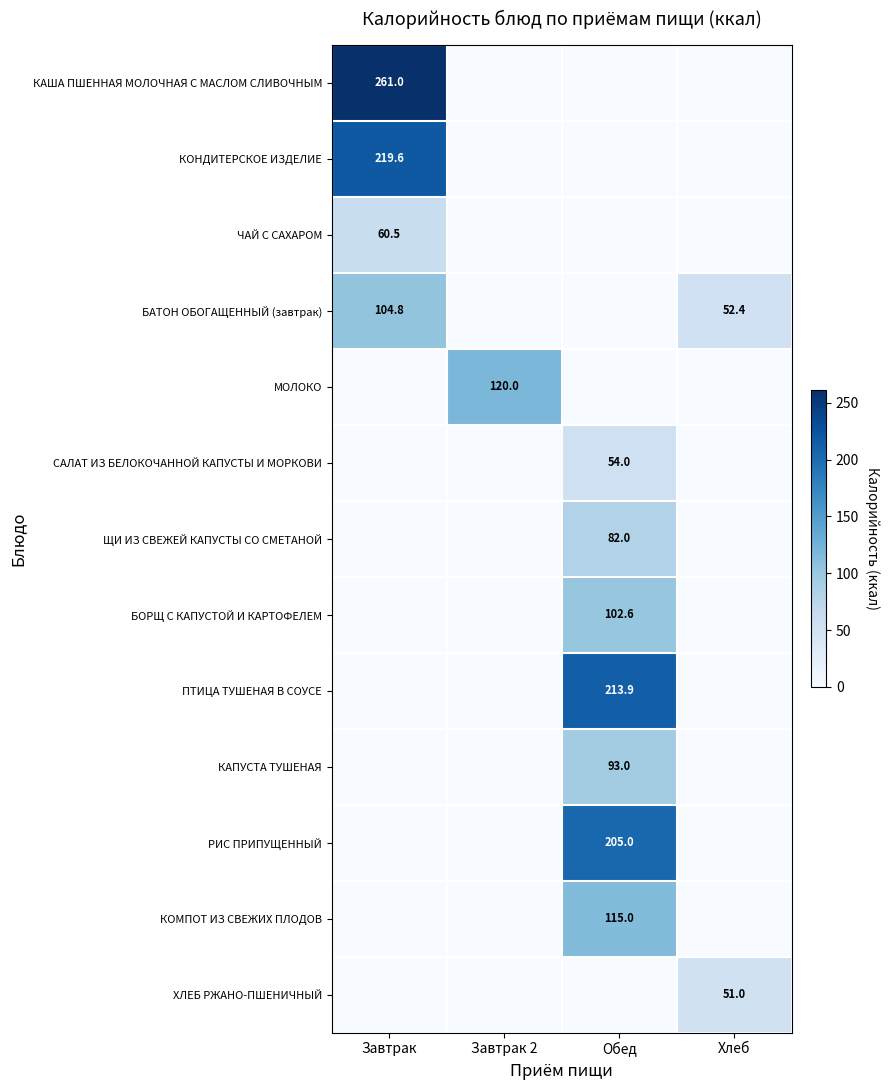

True or false: БАТОН ОБОГАЩЕННЫЙ (завтрак) has a value of 104.8 at Завтрак.

True